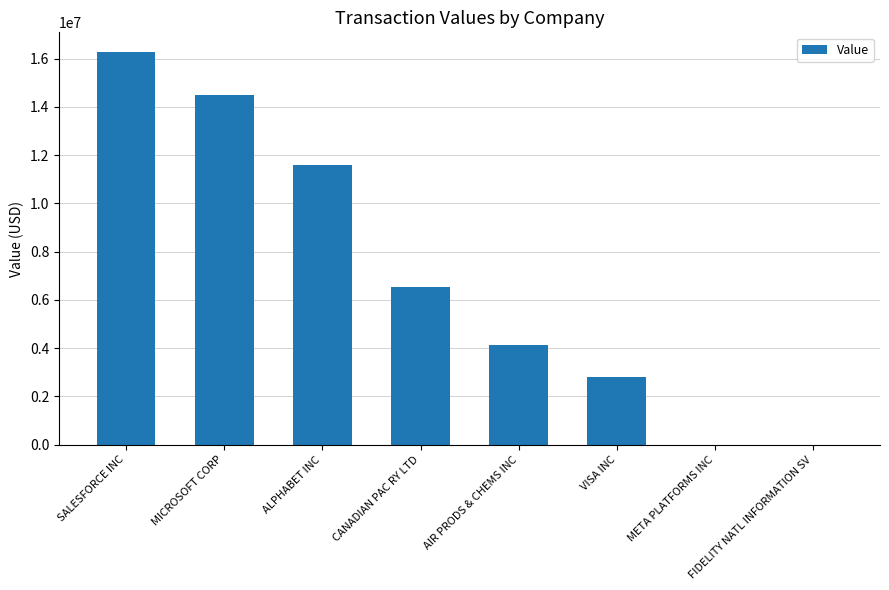

How many distinct data groups are displayed?

1